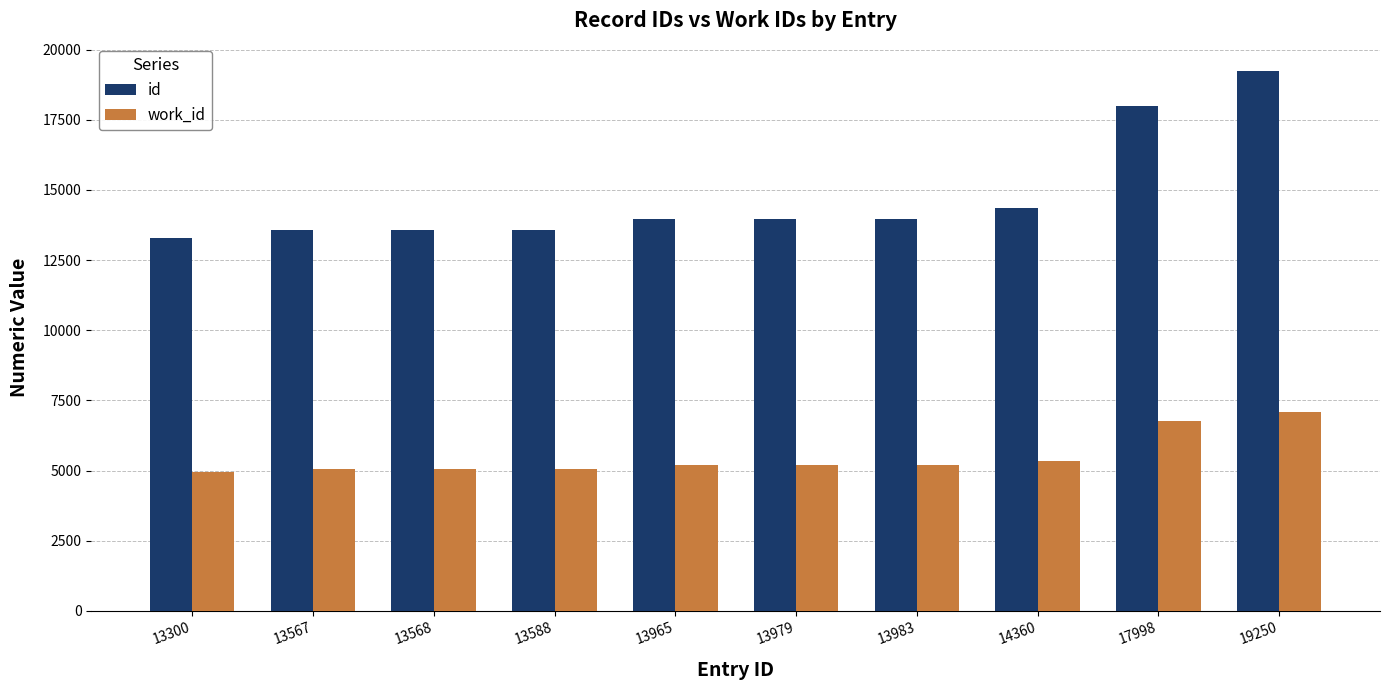

Does the chart contain stacked bars?

No